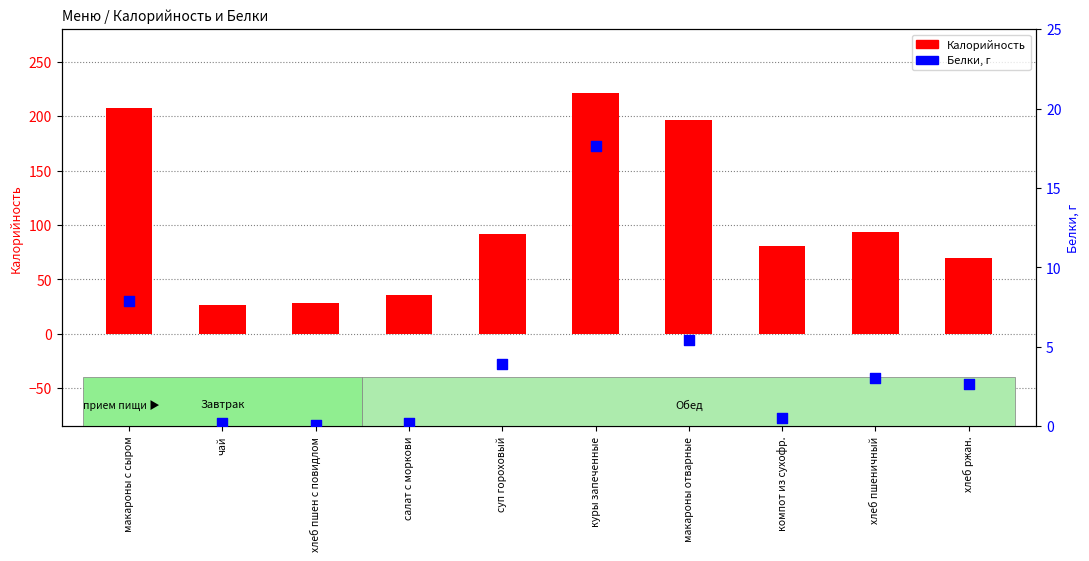

At which category is the sum across all series the highest?

куры запеченные